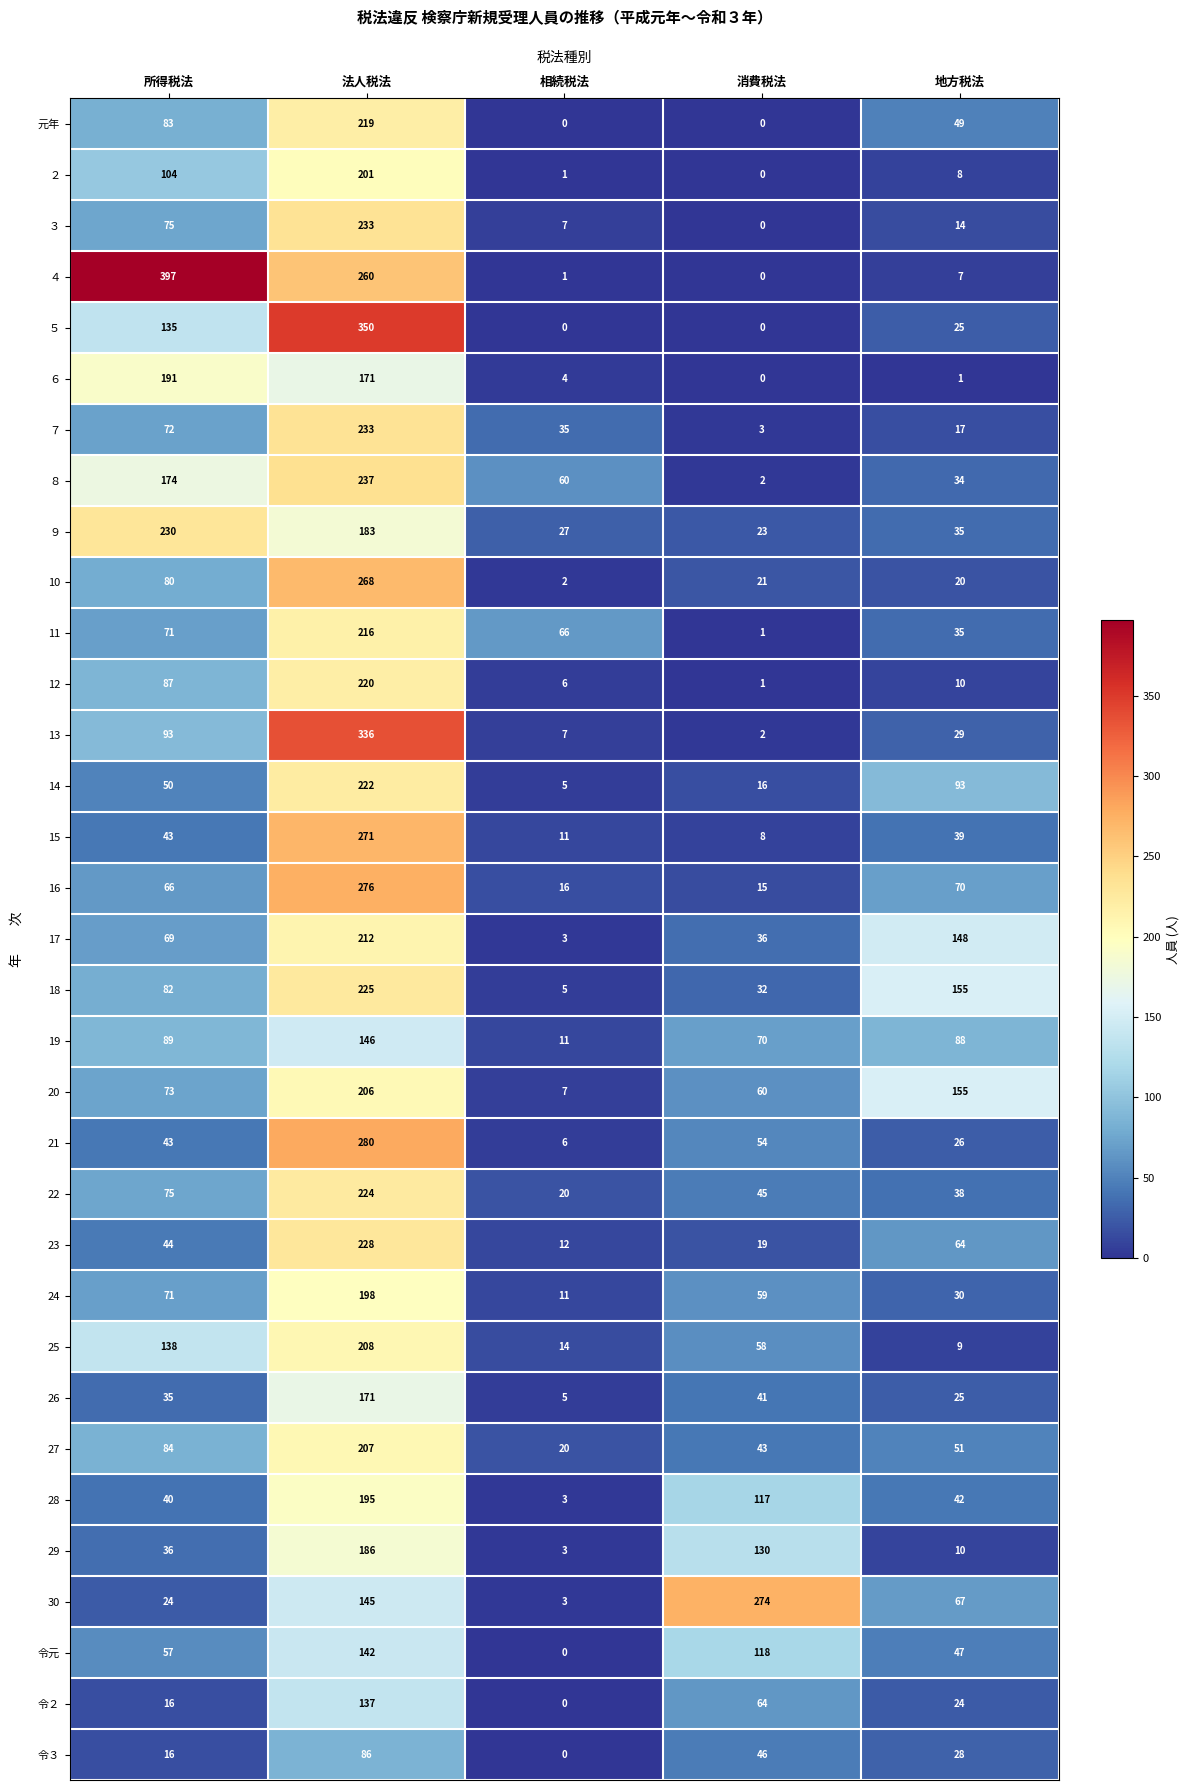

What is the average value of the 令３ series?

35